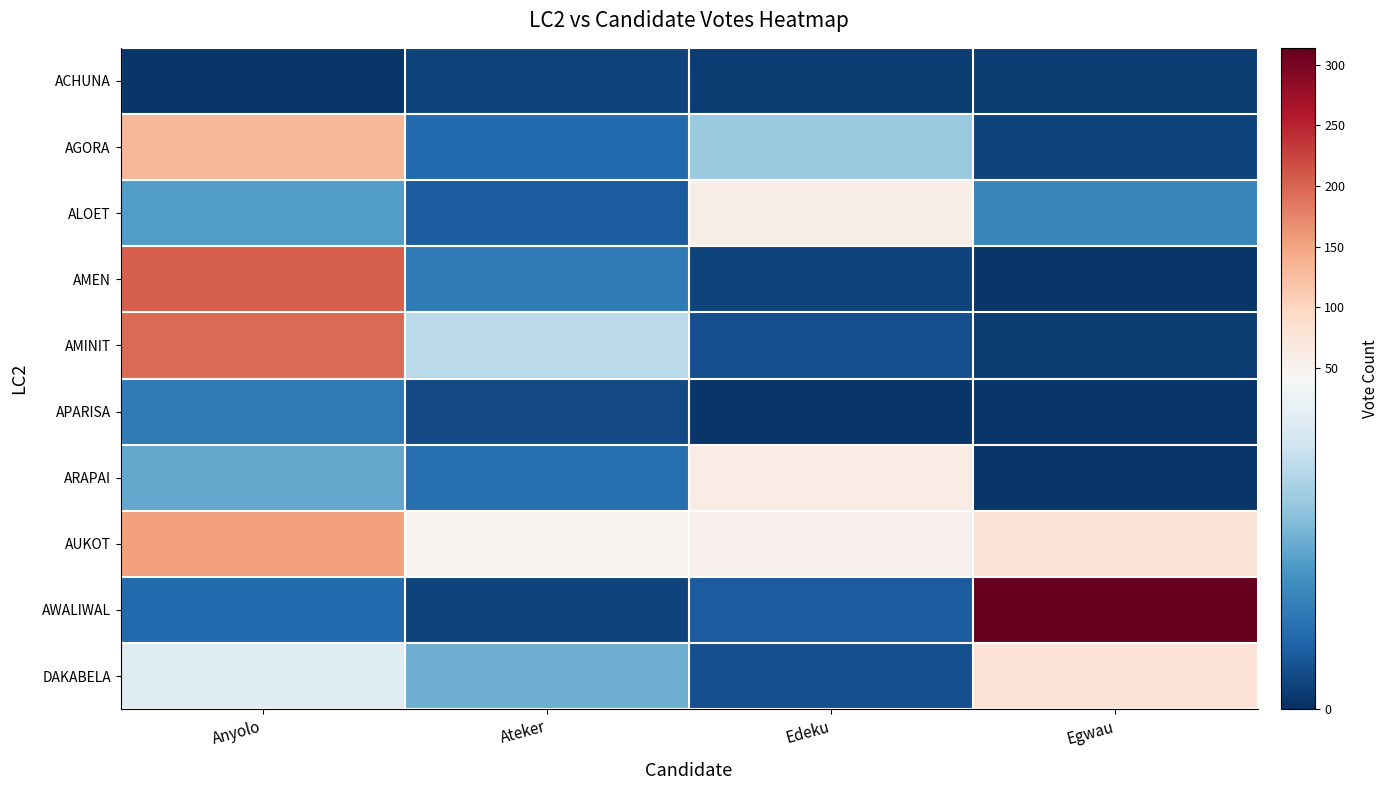

What is the total value across all series at Edeku?

221